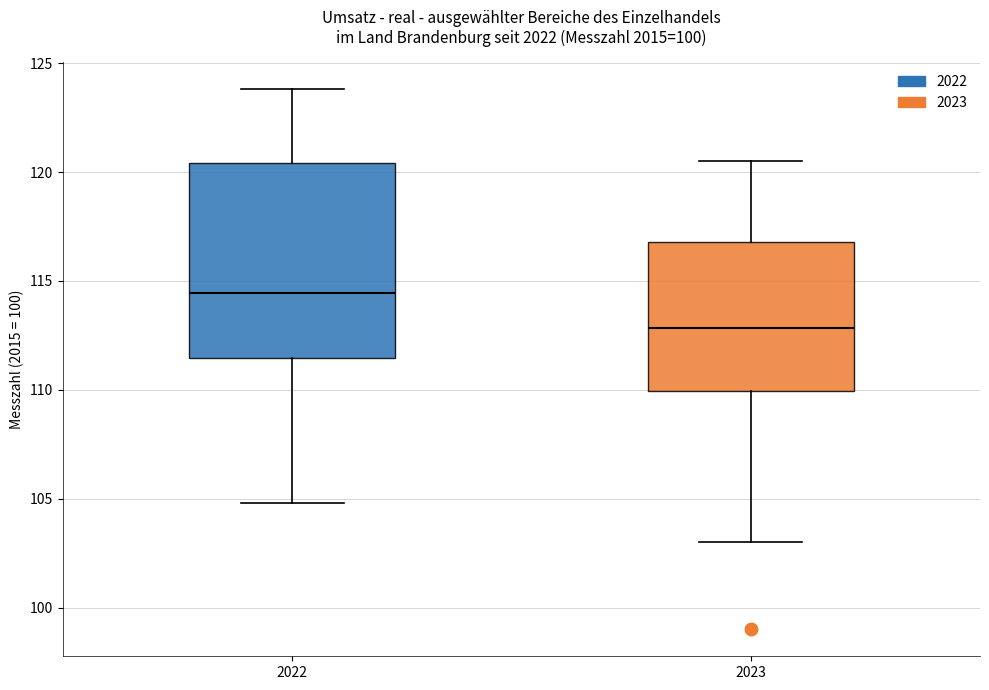

Which box is the tallest, from its lower edge to its upper edge?

2022